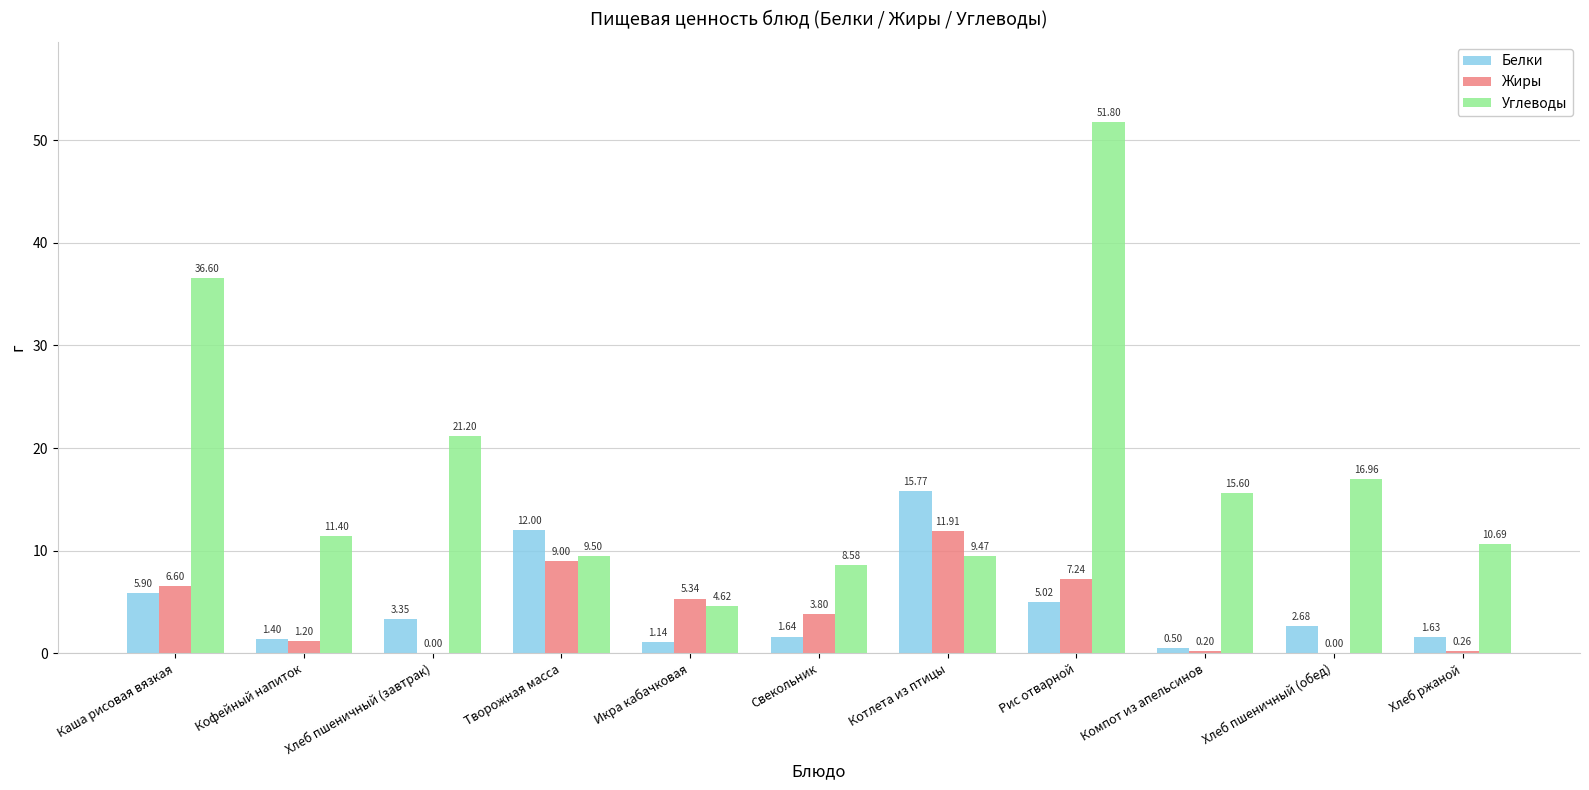

What is the sum of the Жиры values at Рис отварной and Свекольник?

11.0